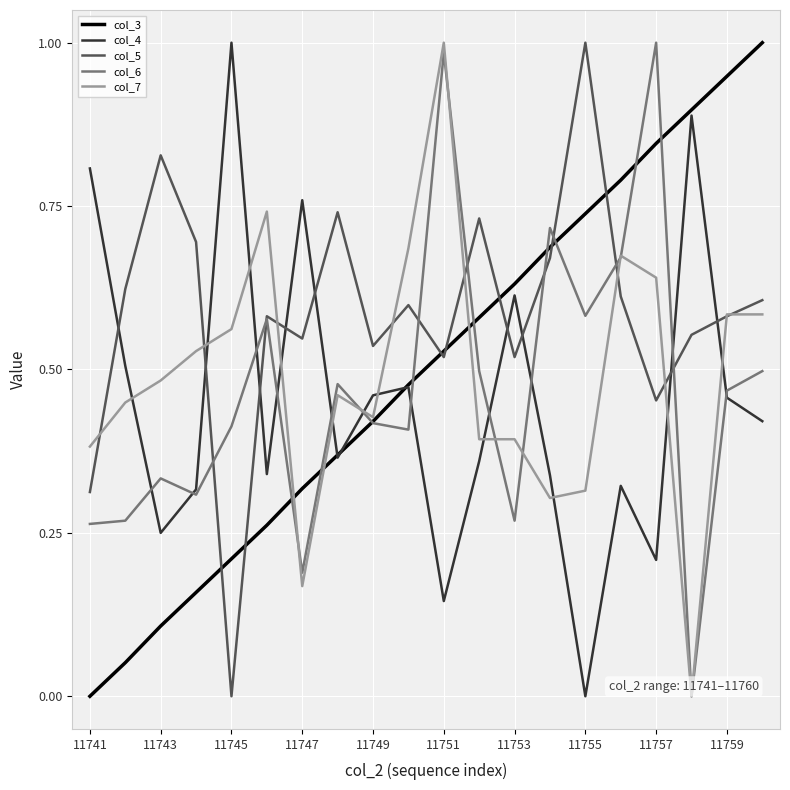

True or false: col_5 and col_4 intersect in this chart.

True